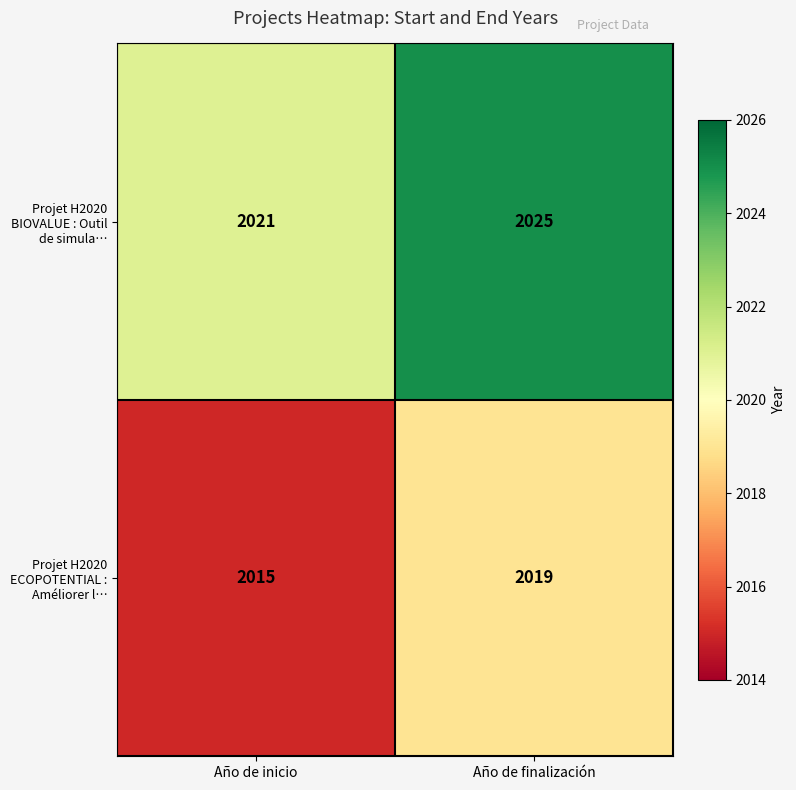

What is the sum of the Projet H2020 ECOPOTENTIAL : Améliorer l… values at Año de inicio and Año de finalización?

4034